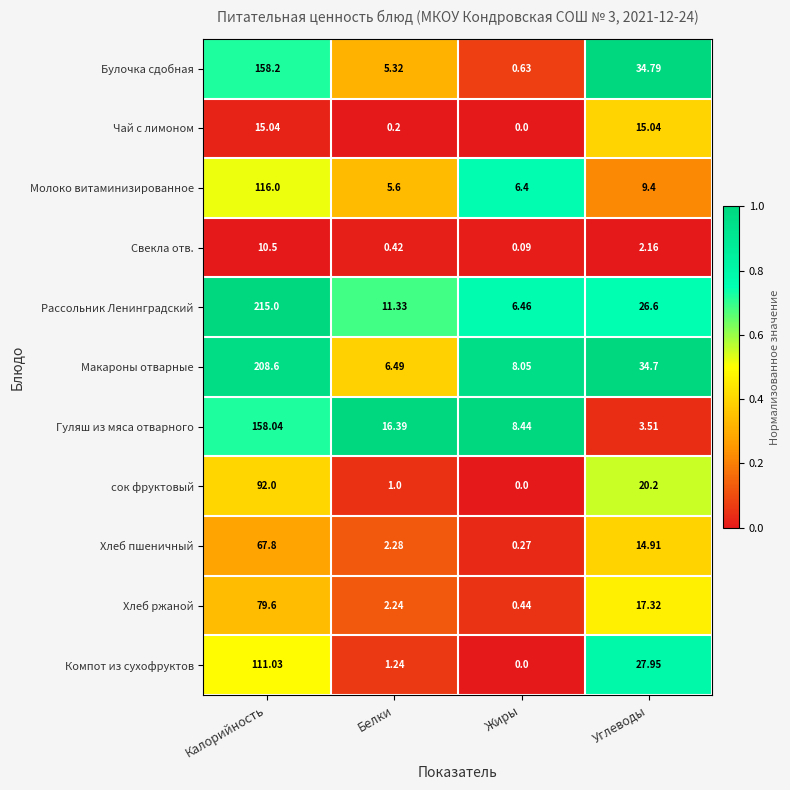

List the labels in order of Рассольник Ленинградский value, smallest first.

Жиры, Белки, Углеводы, Калорийность